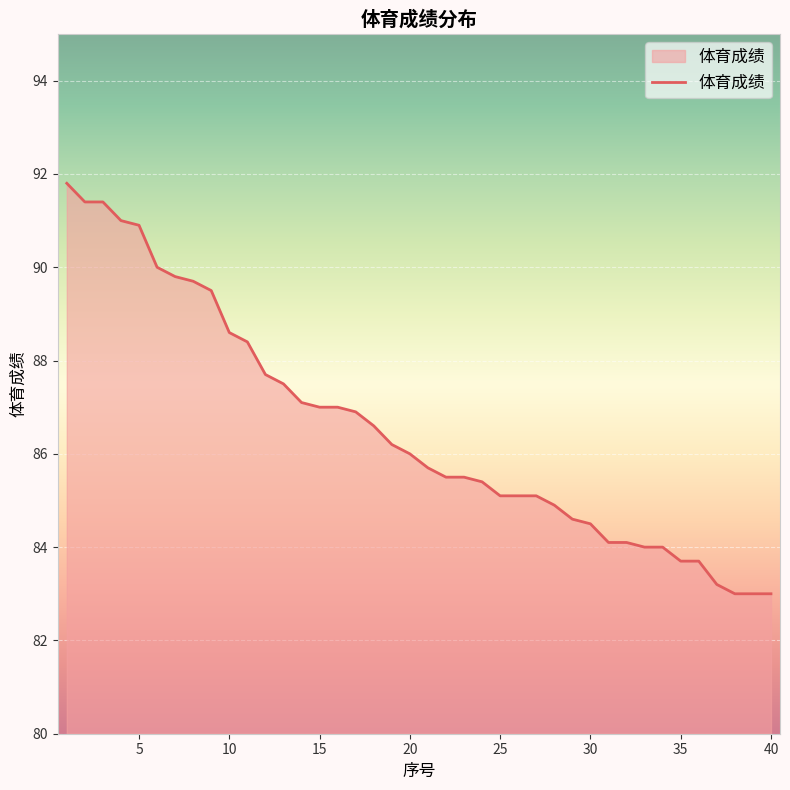

What is the greatest value displayed?

91.8